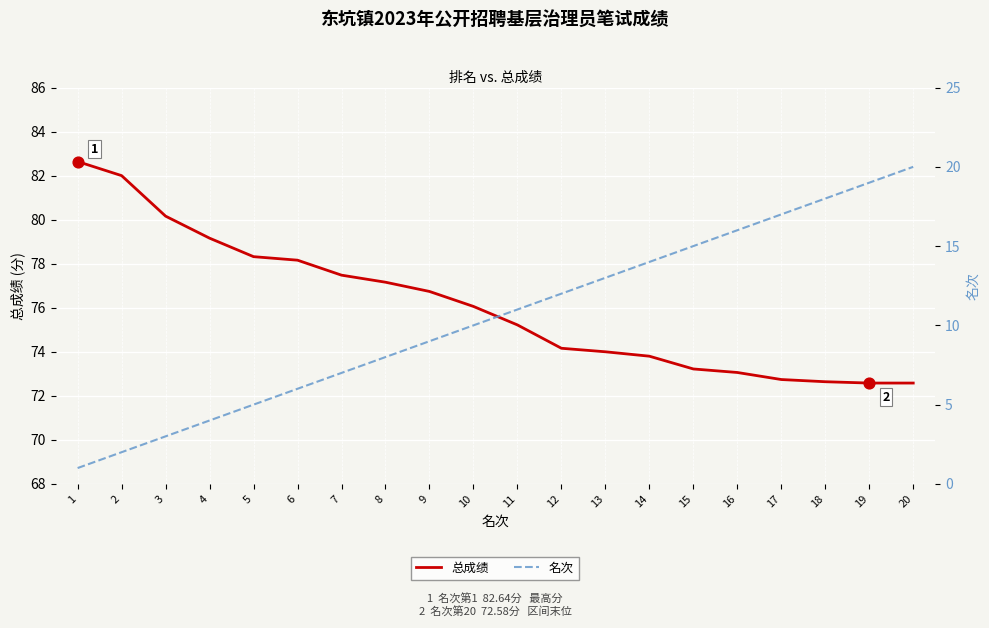

Is the value of 总成绩 at 10 greater than the value of 名次 at 2?

Yes